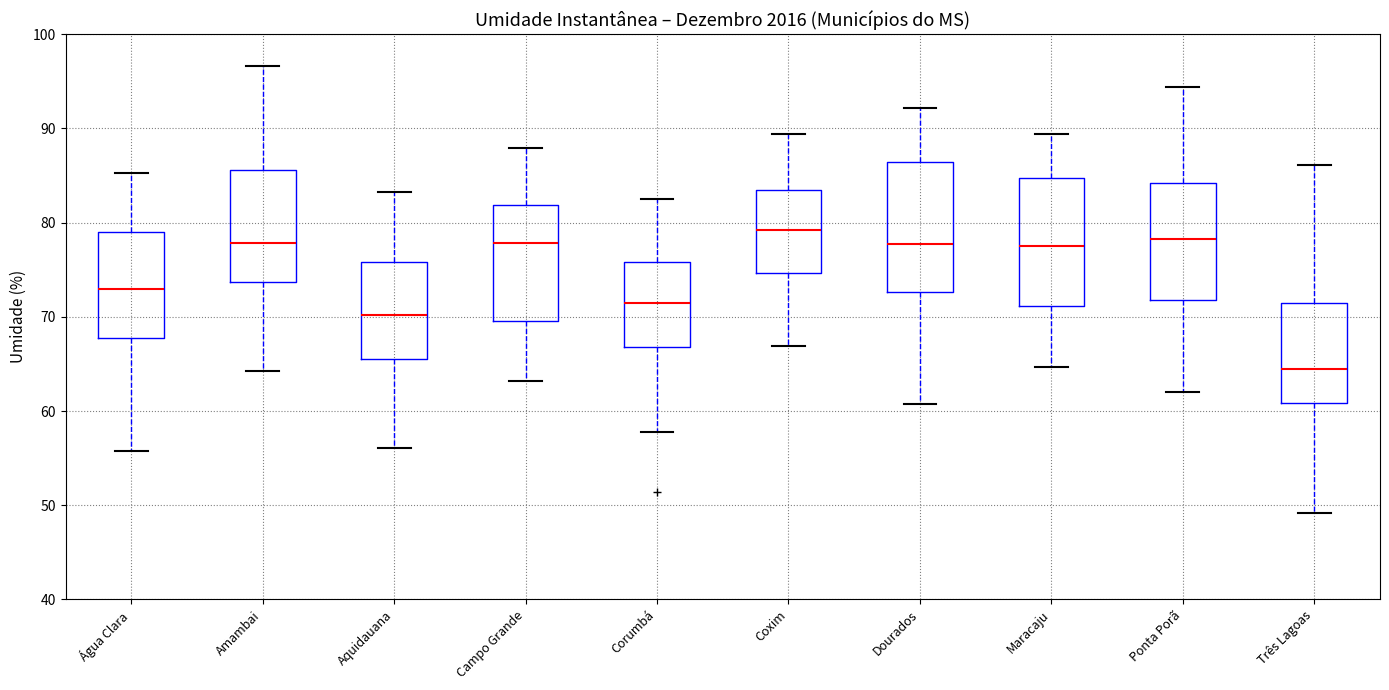

Reading left to right, transcribe this box plot: for each box, give where its median line is, the range the box spans, and where its two whiskers end, as read against the y-axis. The values are not printed on the chart, so give them approximately, as read against the axis.

Água Clara: median 73, box 68 to 79, whiskers 56 to 85
Amambai: median 78, box 74 to 86, whiskers 64 to 97
Aquidauana: median 70, box 66 to 76, whiskers 56 to 83
Campo Grande: median 78, box 70 to 82, whiskers 63 to 88
Corumbá: median 71, box 67 to 76, whiskers 58 to 83
Coxim: median 79, box 75 to 83, whiskers 67 to 89
Dourados: median 78, box 73 to 86, whiskers 61 to 92
Maracaju: median 78, box 71 to 85, whiskers 65 to 89
Ponta Porã: median 78, box 72 to 84, whiskers 62 to 94
Três Lagoas: median 65, box 61 to 72, whiskers 49 to 86